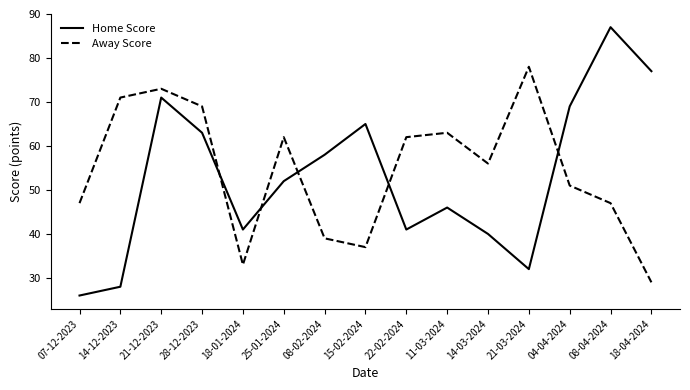

List the series in order of their overall mean, highest first.

Away Score, Home Score